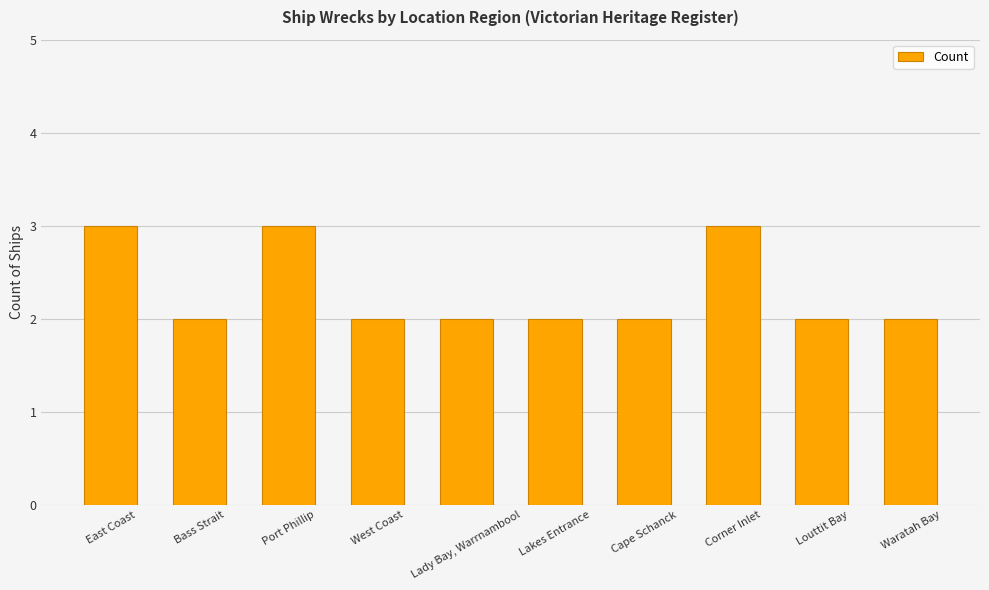

What position from the right is Port Phillip?

8